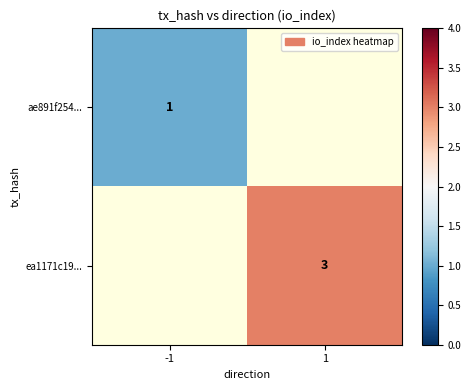

Is it true that ea1171c19... equals 1 at 1?

False